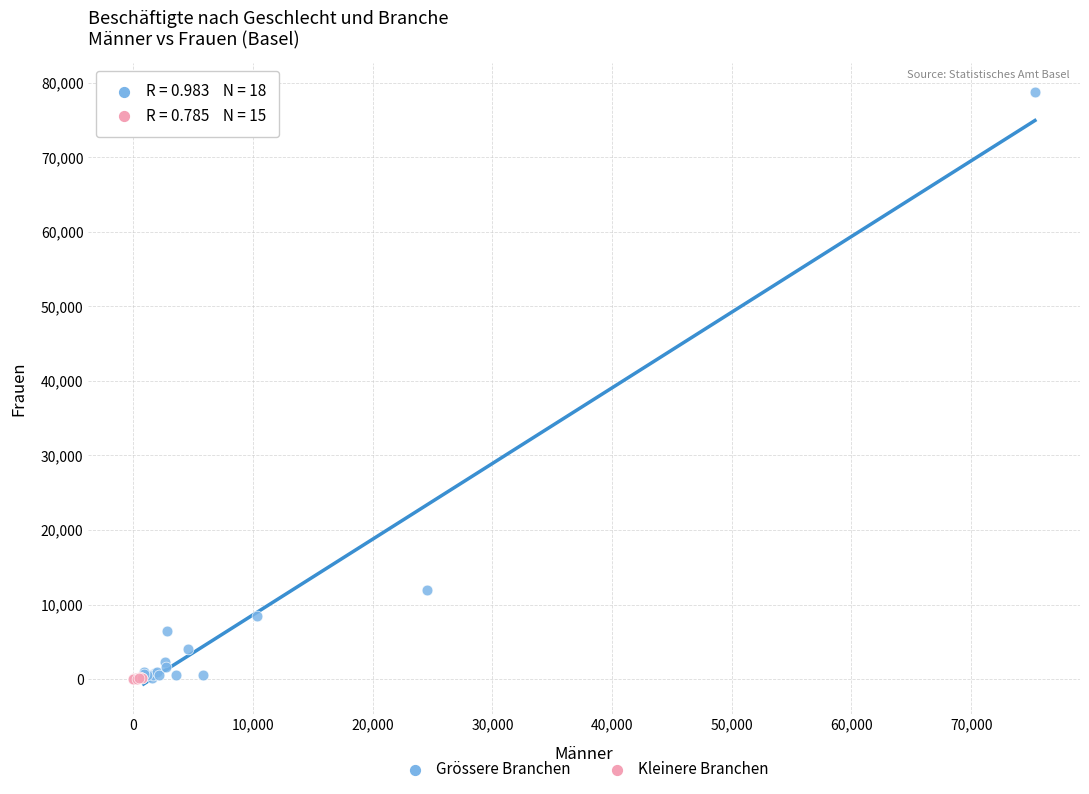

Which series has the widest spread of Y values?

Grössere Branchen